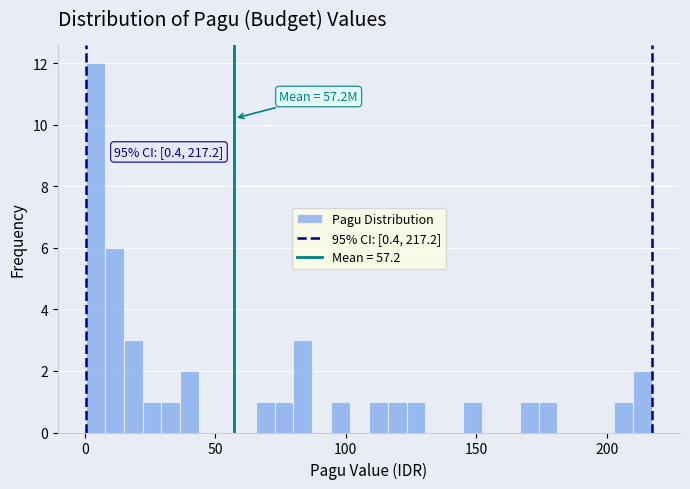

Read against the x-axis, roughly where is the centre of the tallest bar?

5